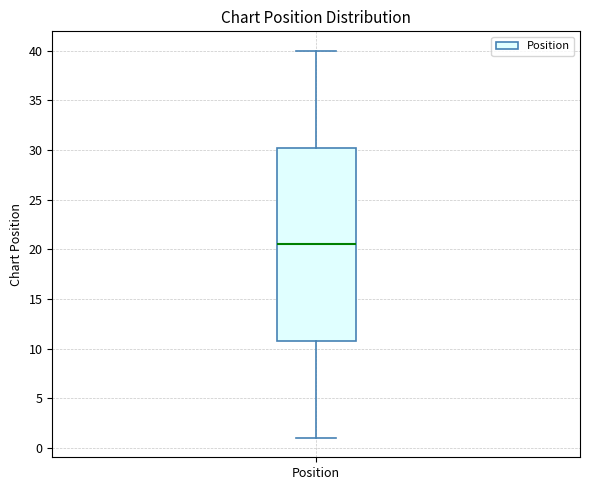

Read this box plot against the y-axis: the position of the median line, the range covered by the box, and the ends of both whiskers. The values are not printed on the chart, so give them approximately, as read against the axis.

median 20.5, box 11.0 to 30.5, whiskers 1.0 to 40.0